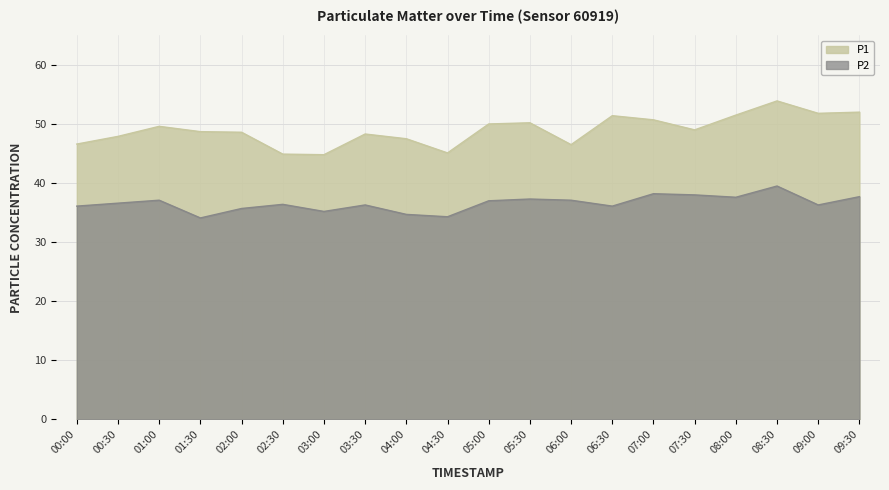

Does the chart display data point markers on the line(s)?

No